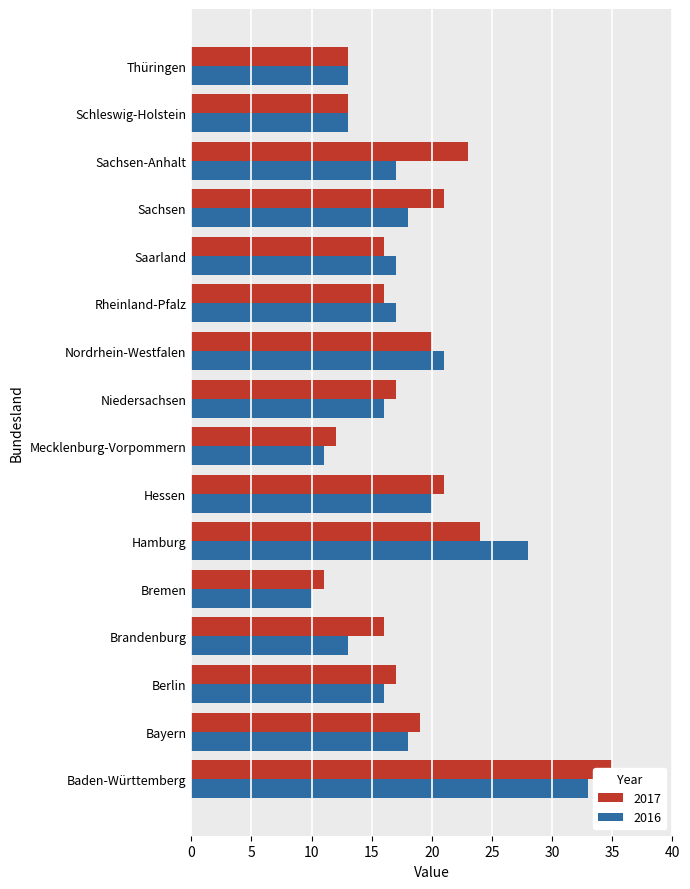

What is the label of the 13th bar from the right?

Brandenburg